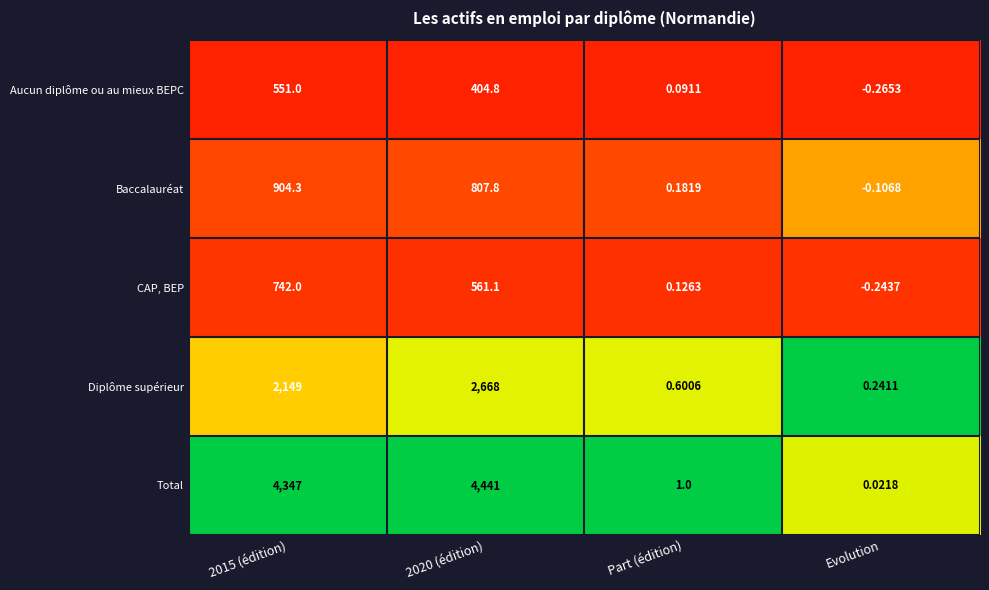

Is the value of Baccalauréat at Evolution greater than the value of Aucun diplôme ou au mieux BEPC at 2015 (édition)?

No